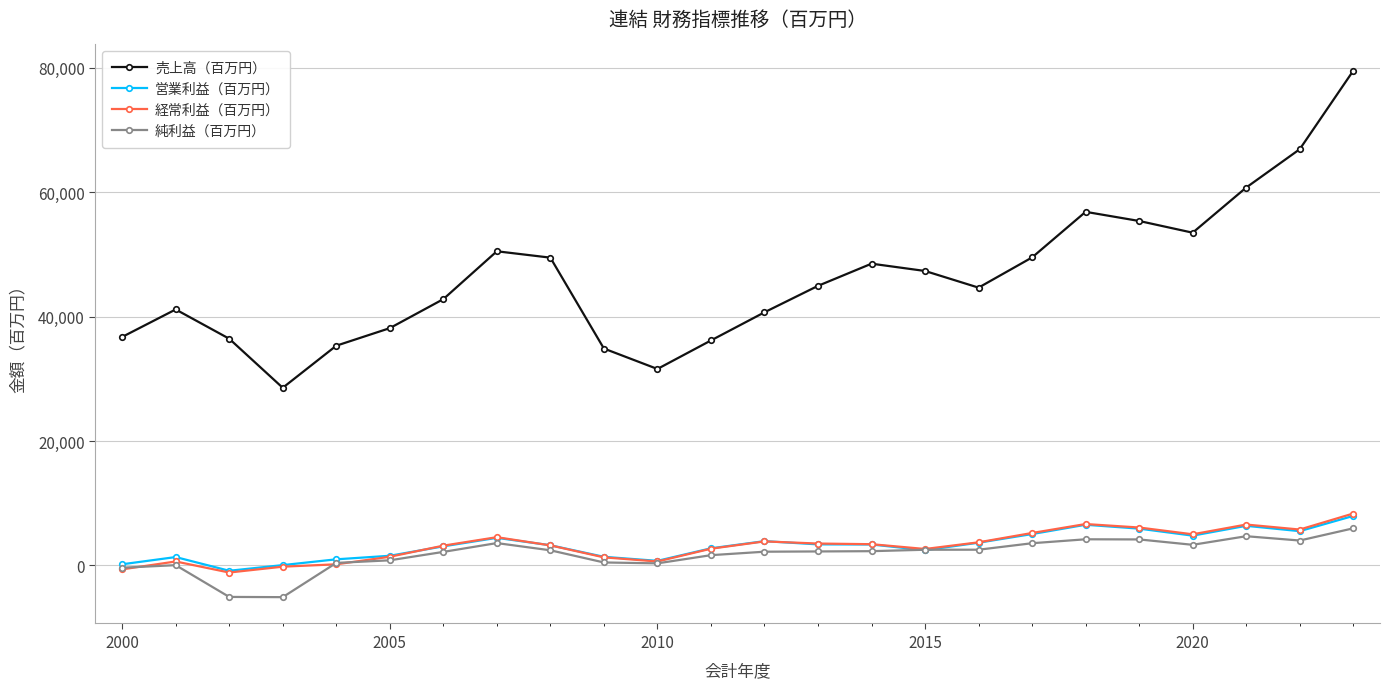

How many distinct data groups are displayed?

4